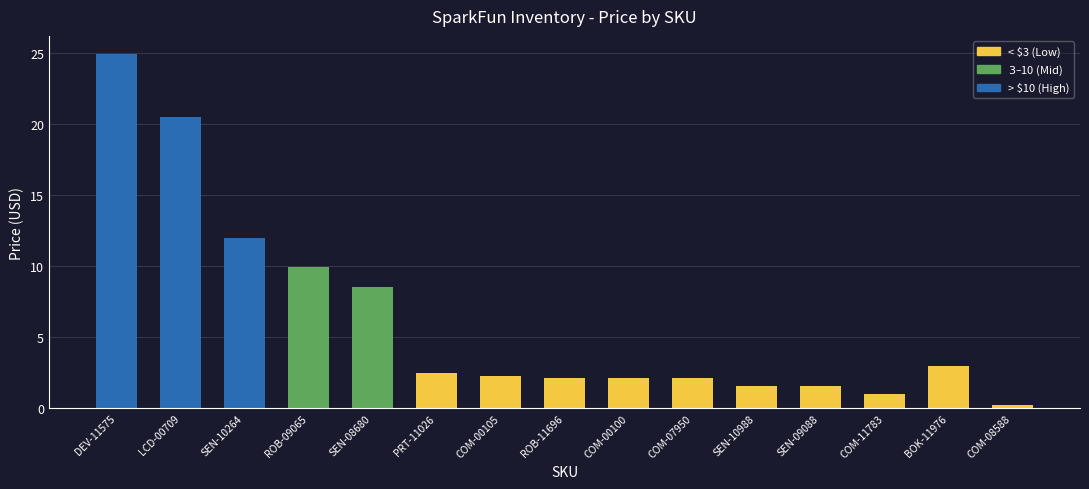

Which category has the lowest value across all series?

COM-08588